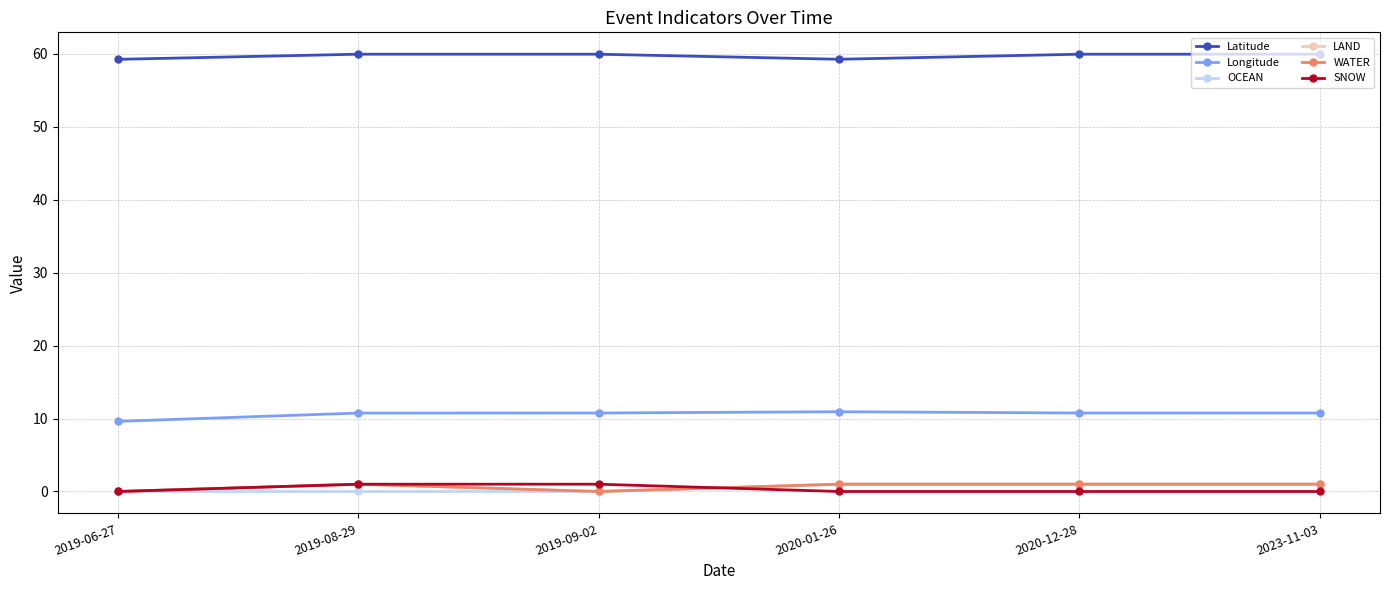

Where do SNOW and WATER first cross each other?

2019-09-02 and 2020-01-26